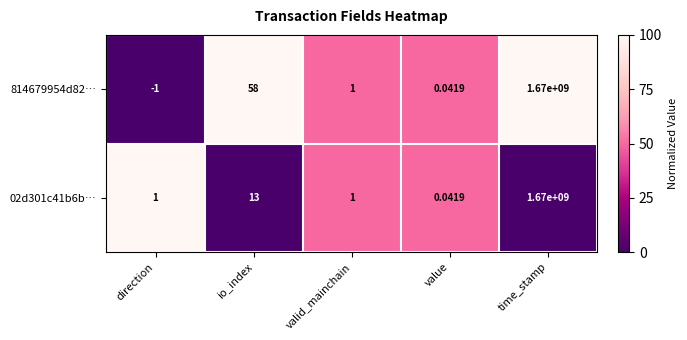

Rank the categories by 814679954d82… value from highest to lowest.

time_stamp, io_index, valid_mainchain, value, direction